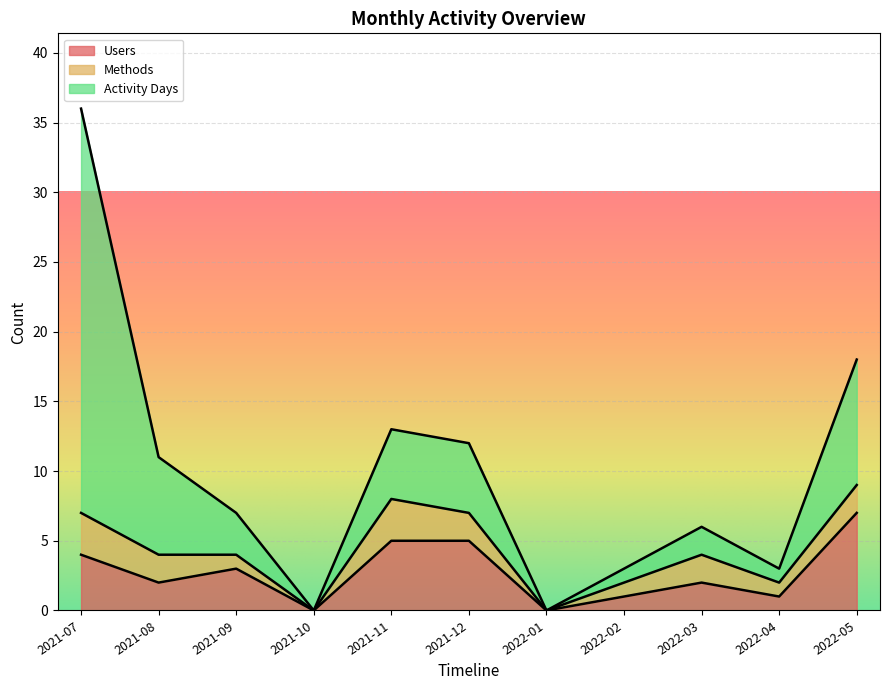

Where is the first local minimum for Activity Days?

2021-10